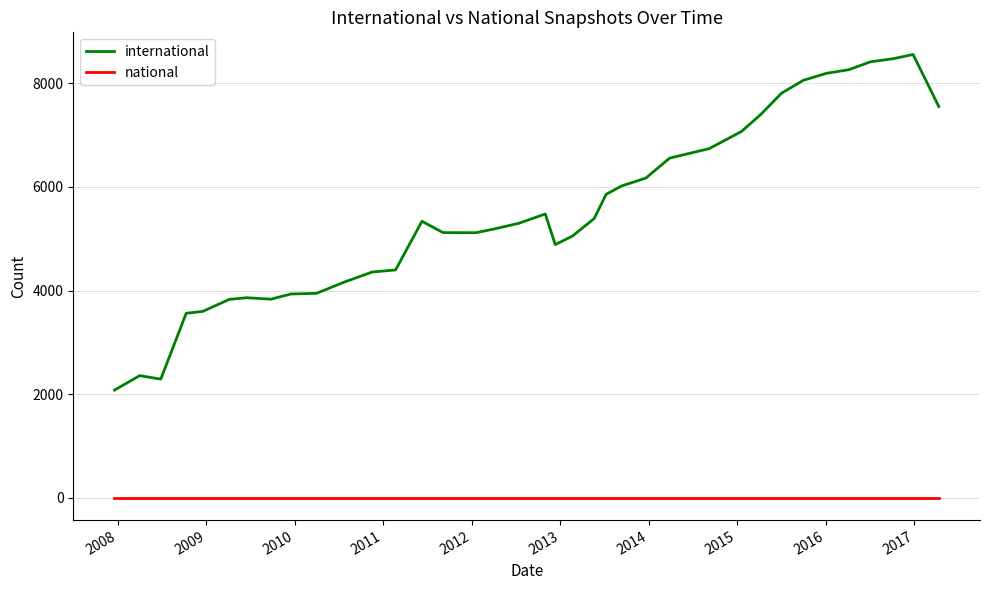

What is the highest value of the international series?

8554